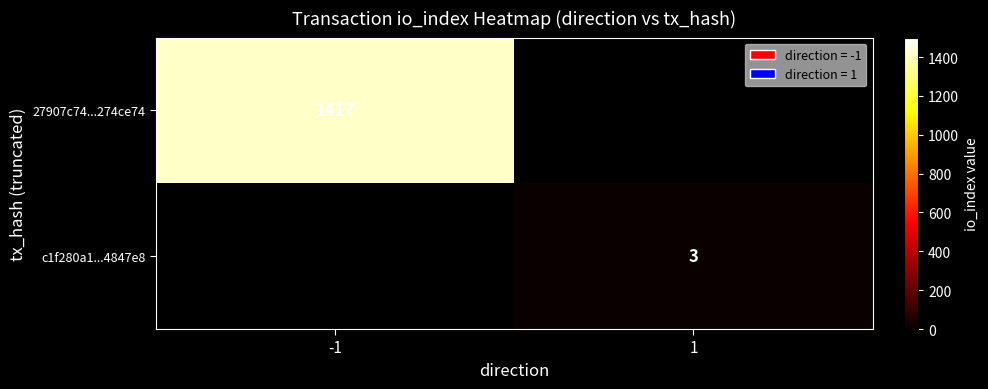

Is it true that 27907c74...274ce74 equals 1417 at -1?

True